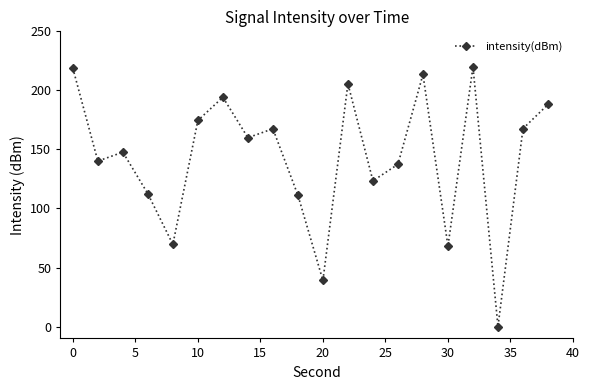

What is the difference between the second highest and second lowest values?

179.8